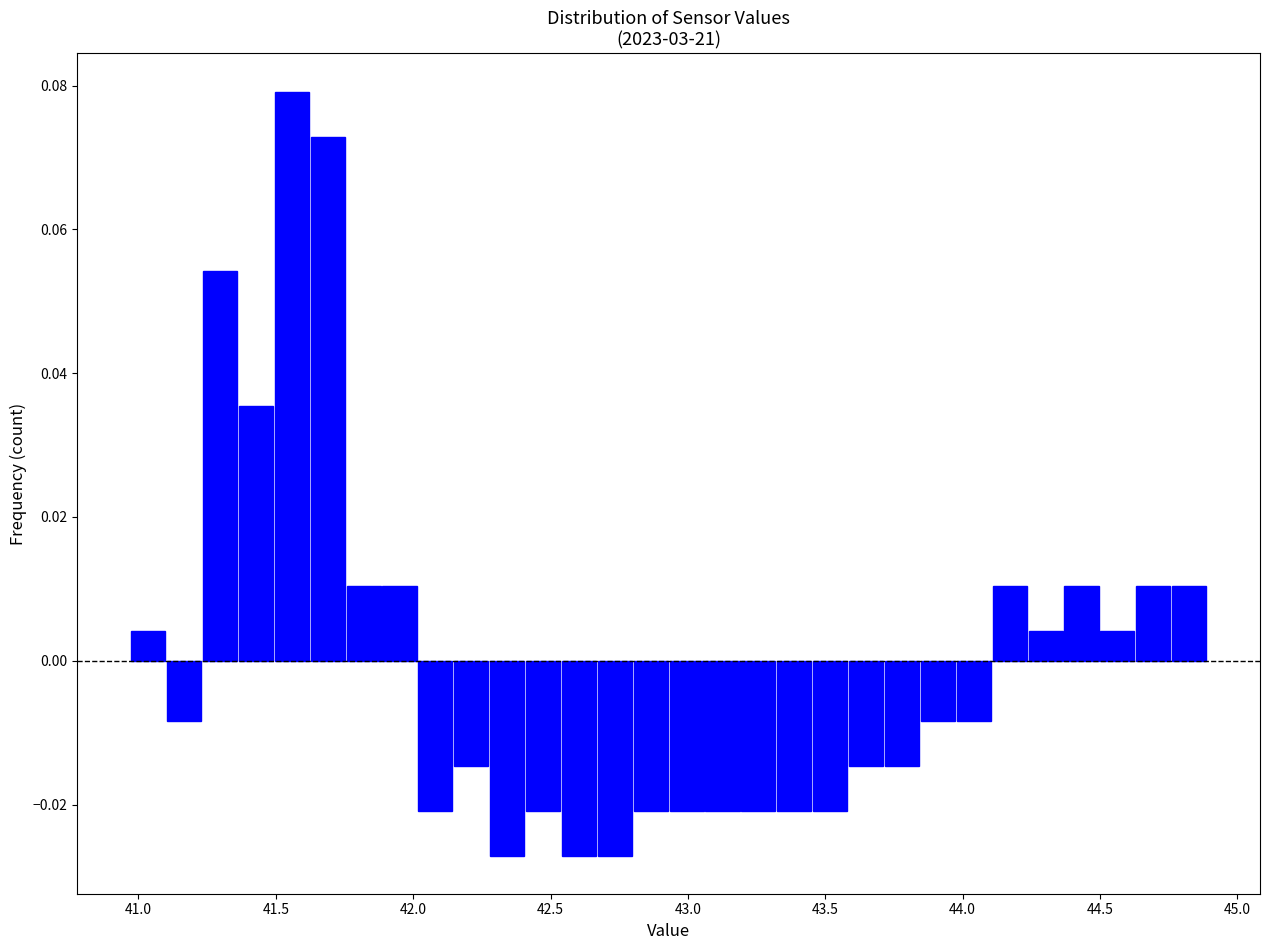

Around what value on the x-axis is the tallest bar? Give the approximate position of its centre, as read against the axis.

41.55